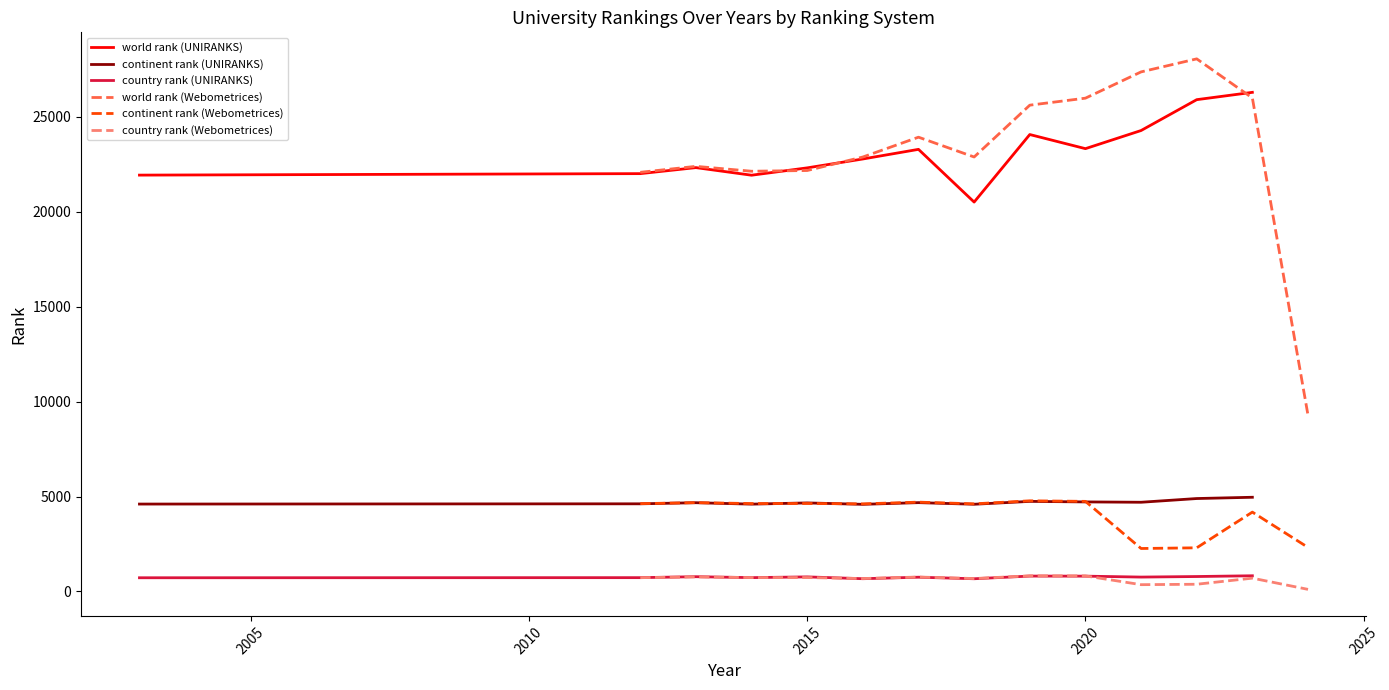

What is the maximum value for country rank (UNIRANKS)?

827